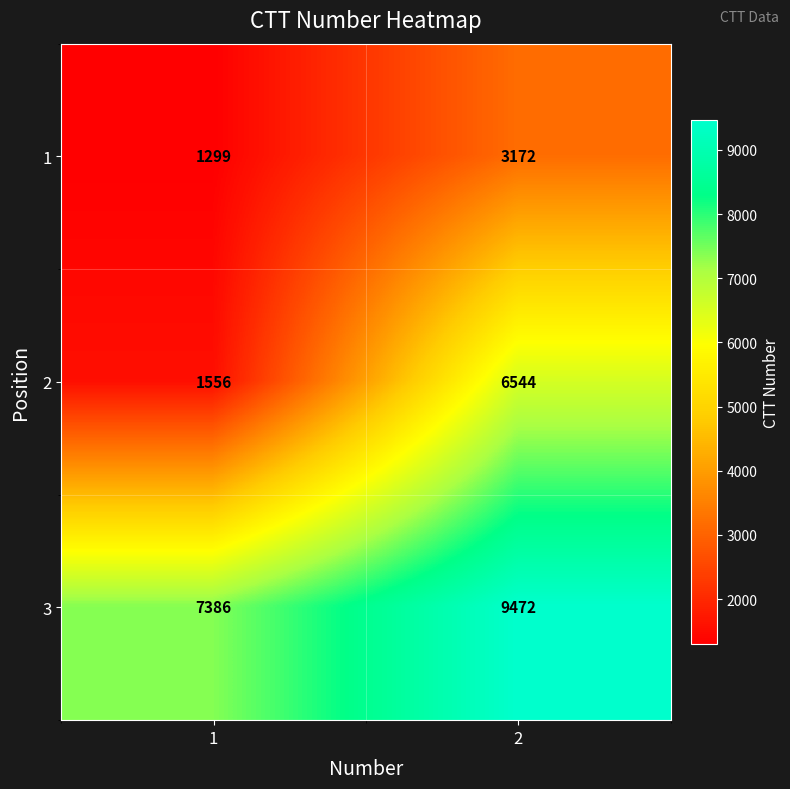

Reading left to right, transcribe all the data shown in this chart.

1: 1=1299	2=3172
2: 1=1556	2=6544
3: 1=7386	2=9472